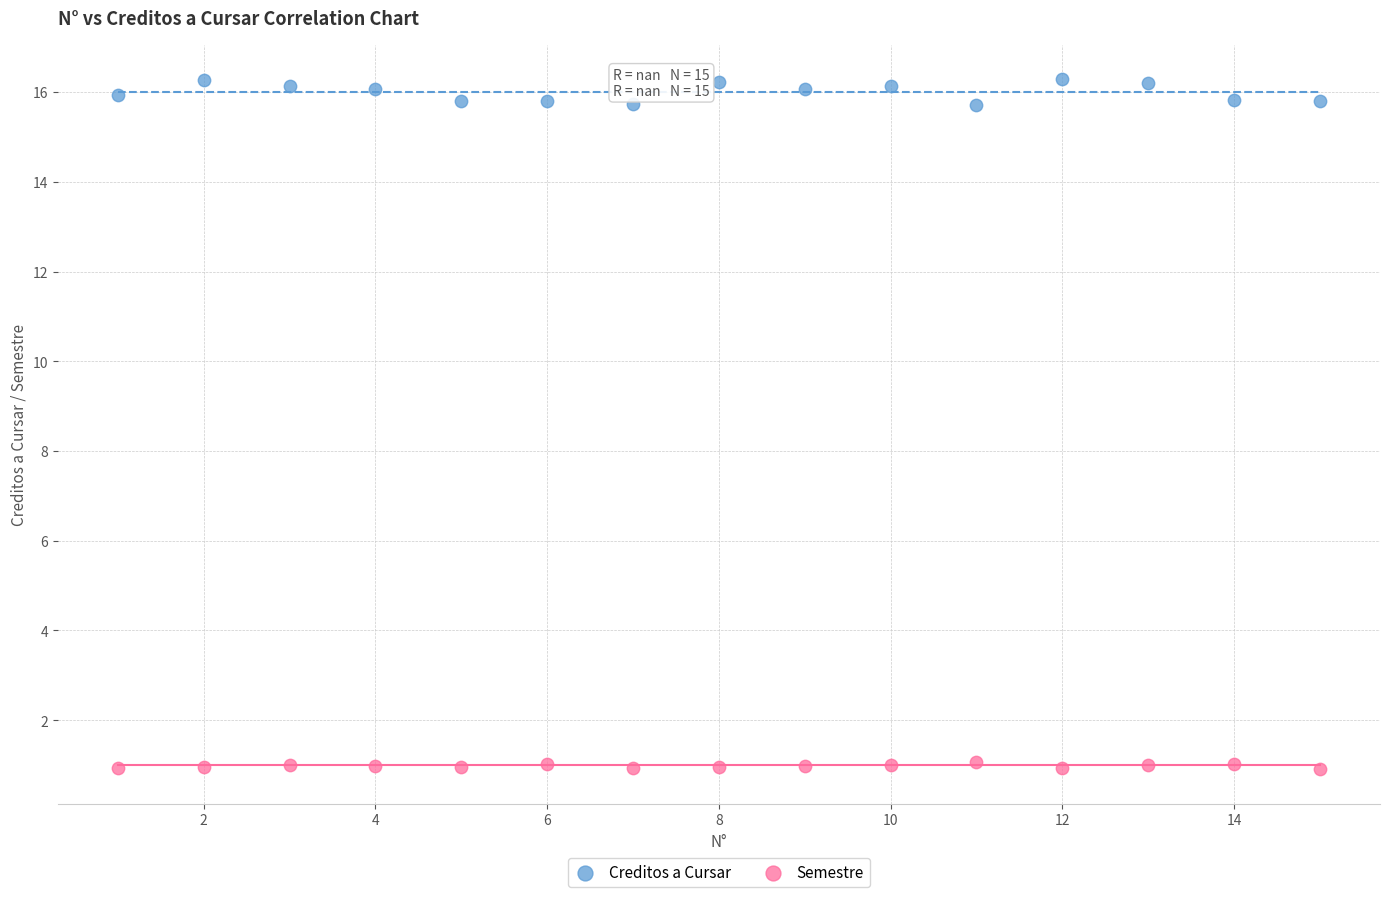

Which series contains the lowest Y value?

Semestre